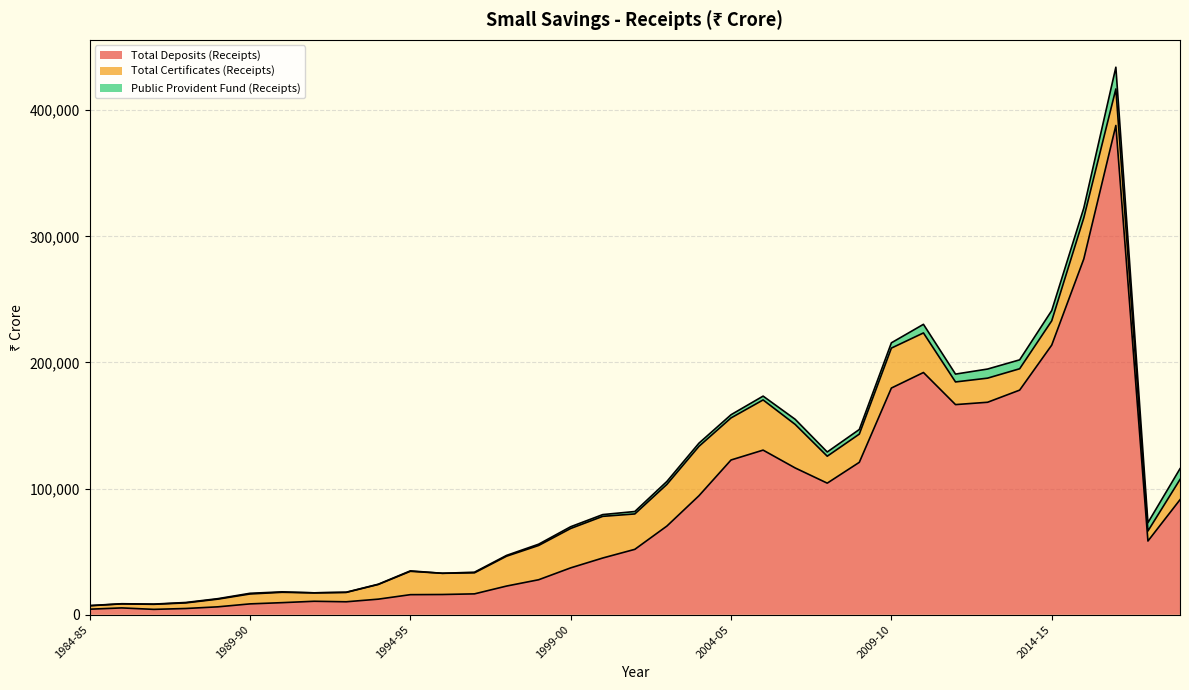

What is the difference between the maximum and second lowest values in the Public Provident Fund (Receipts) series?

17235